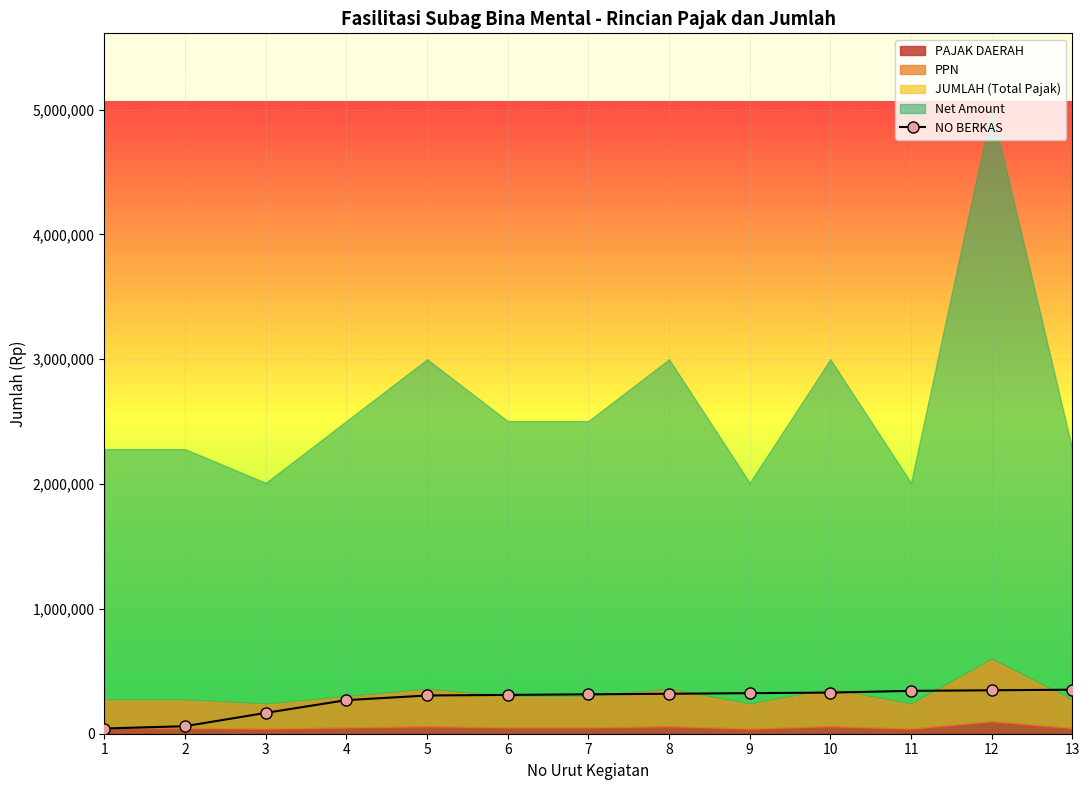

List the labels in order of value, largest first.

13, 12, 11, 10, 9, 8, 7, 6, 5, 4, 3, 2, 1